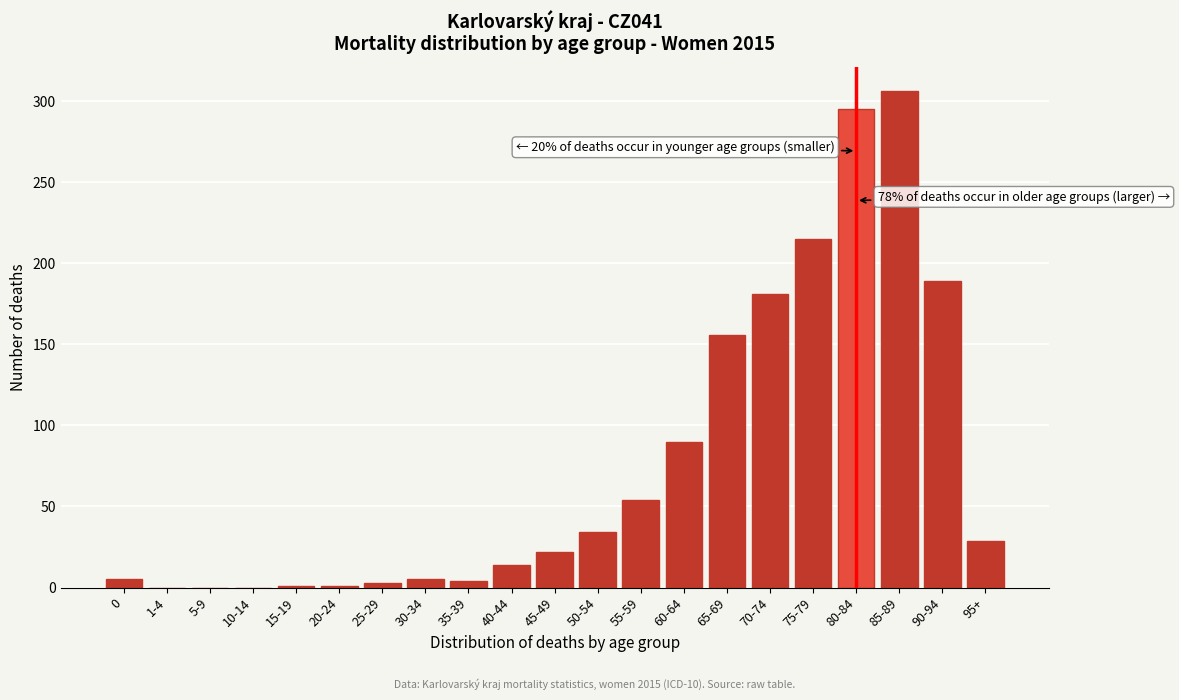

Which label corresponds to the largest value in the chart?

85-89